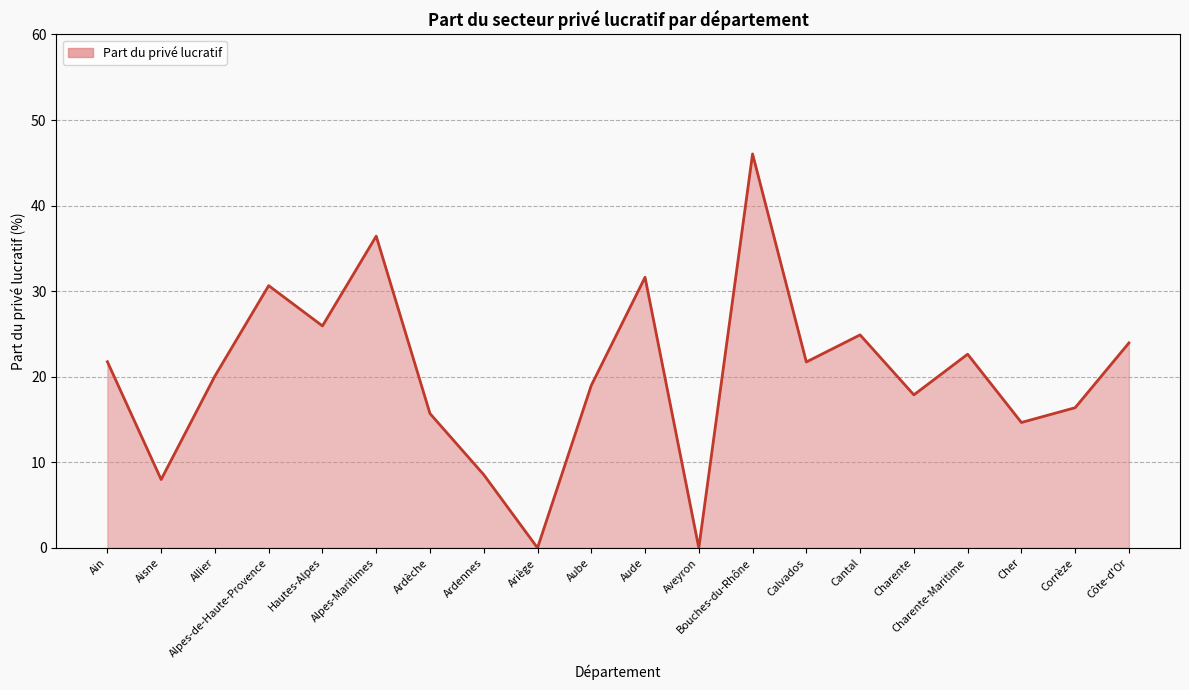

Between Hautes-Alpes and Corrèze, which is larger?

Hautes-Alpes